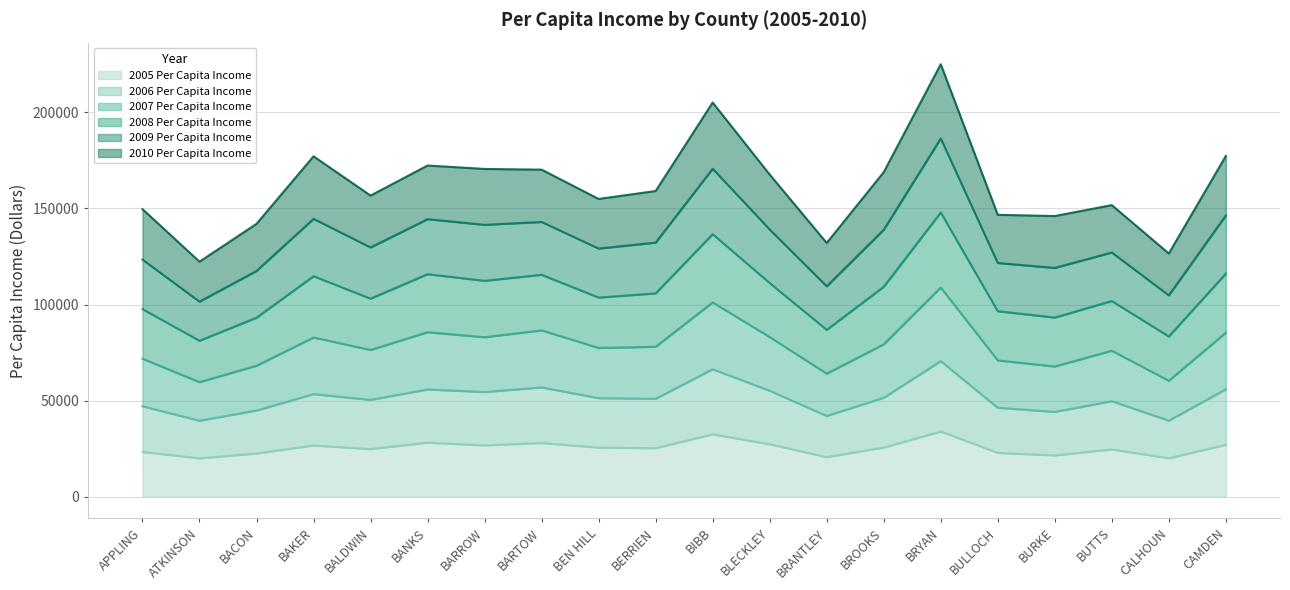

Which has a higher value, BARROW or BLECKLEY?

BLECKLEY